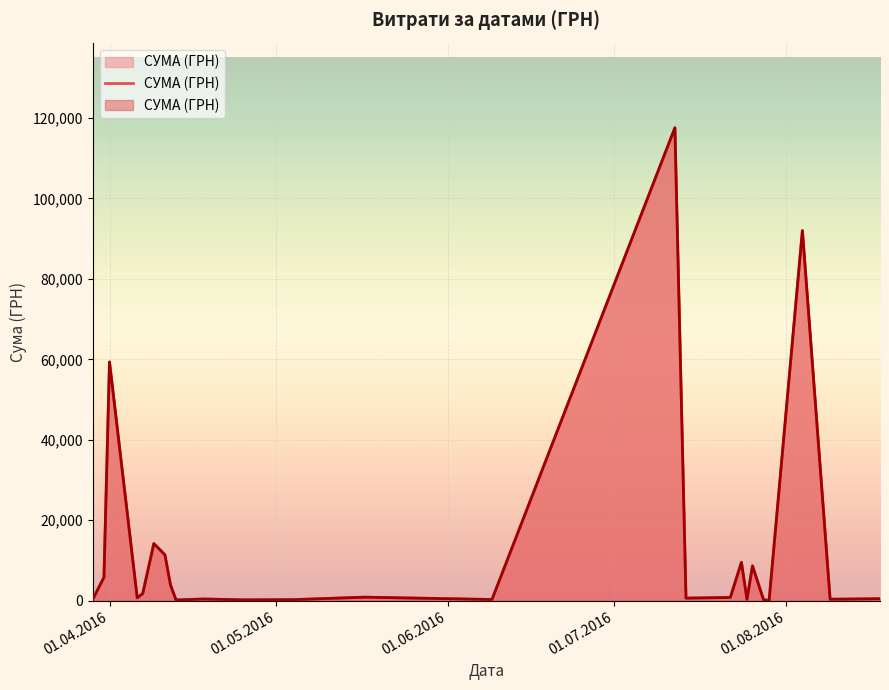

True or false: the data shows 150670.0 at 22.

False